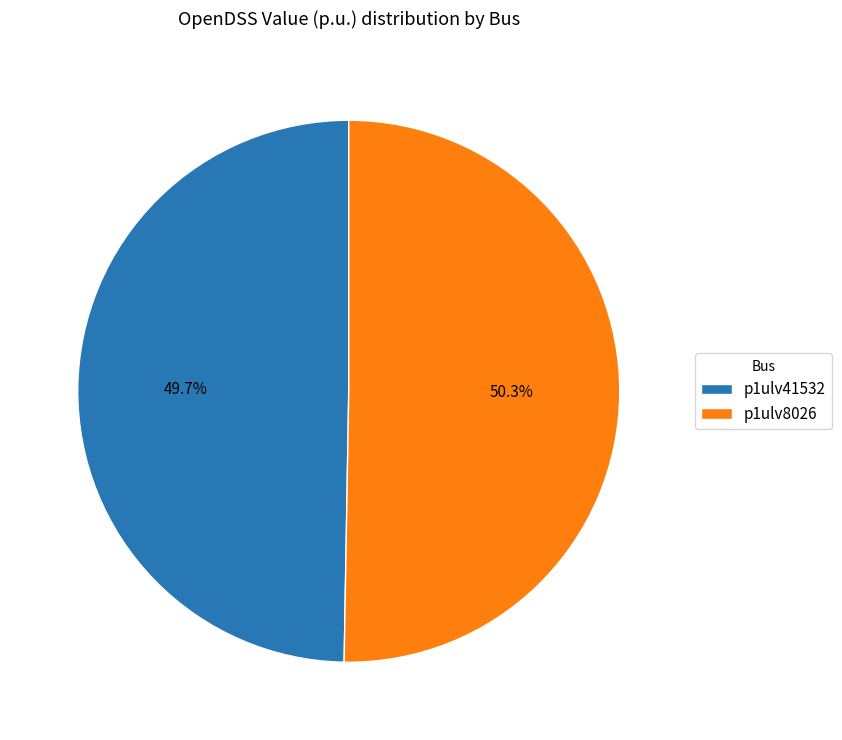

To the nearest percent, what is the difference between the largest and smallest slice percentages?

1%